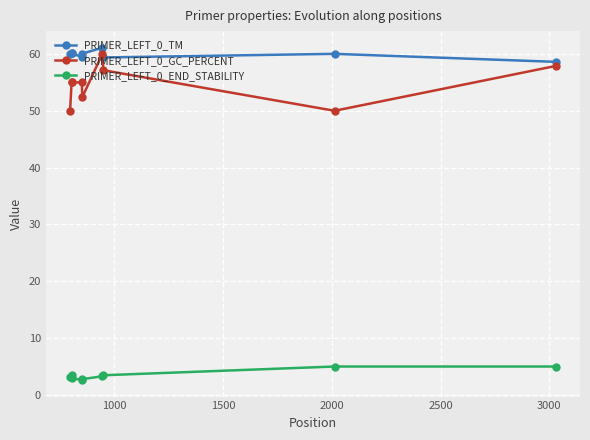

What is the minimum value shown in the chart?

2.6